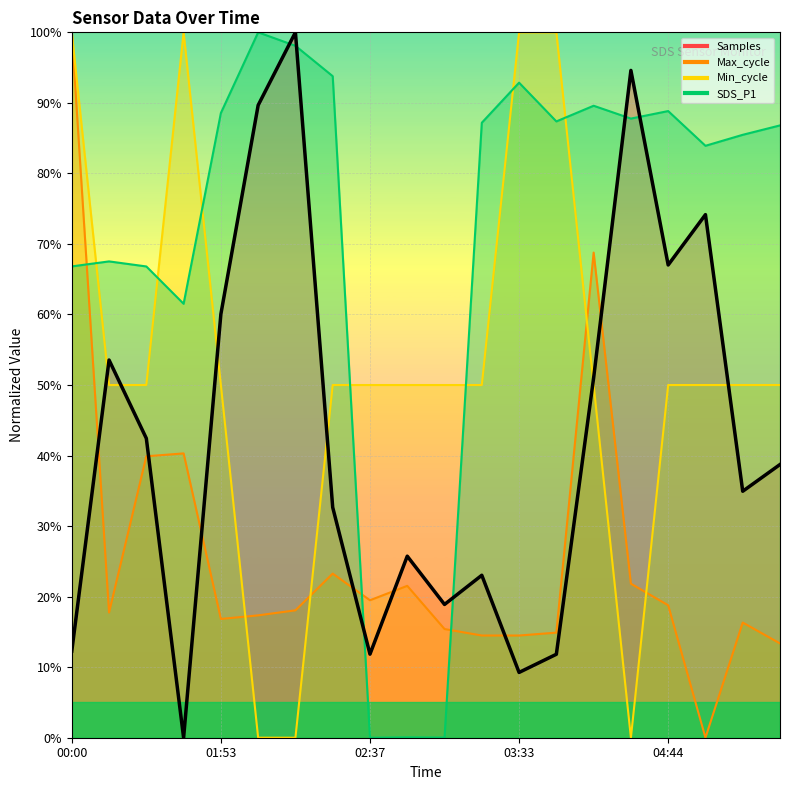

At which label does Samples first exceed 38?

00:47